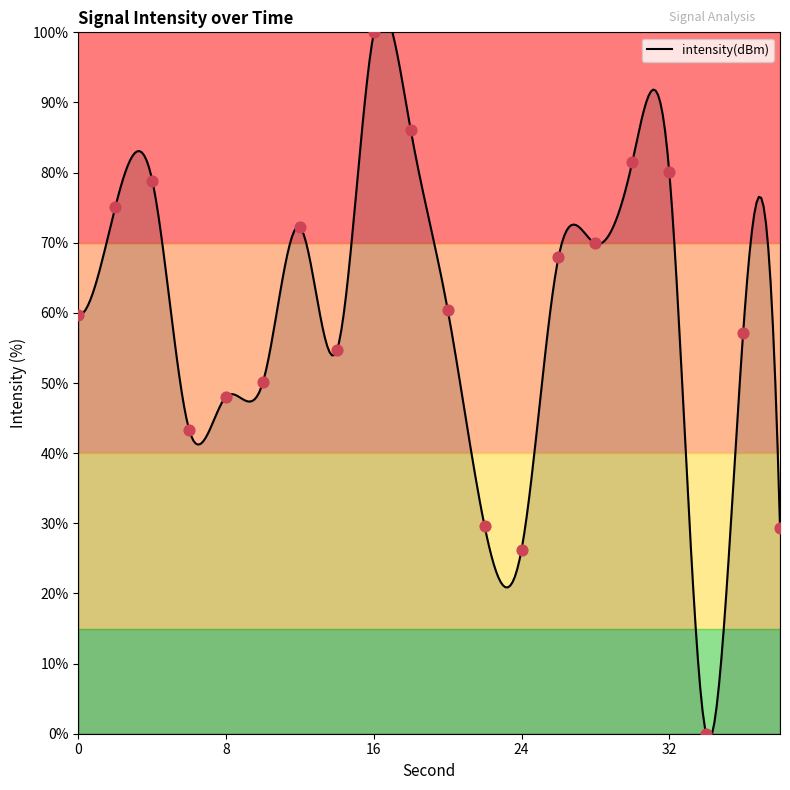

What is the ratio of the value at 10 to the value at 6?

1.2